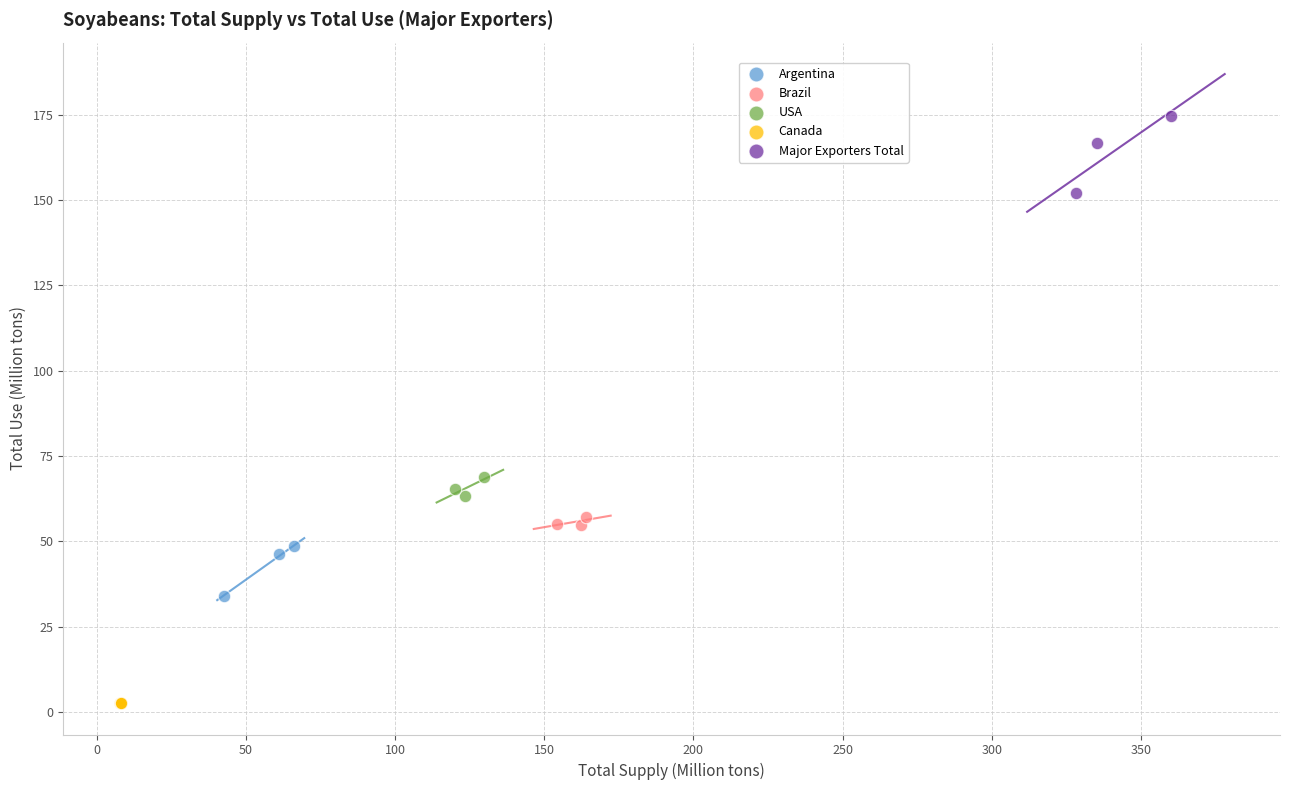

Which series contains the highest Y value?

Major Exporters Total